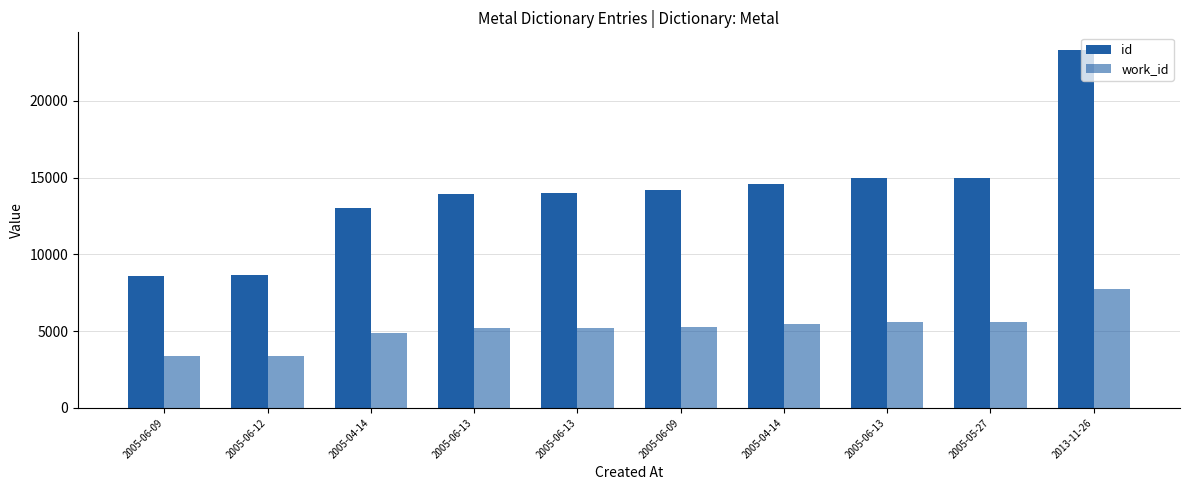

Between 2005-06-12 and 2005-06-13, which is larger?

2005-06-13